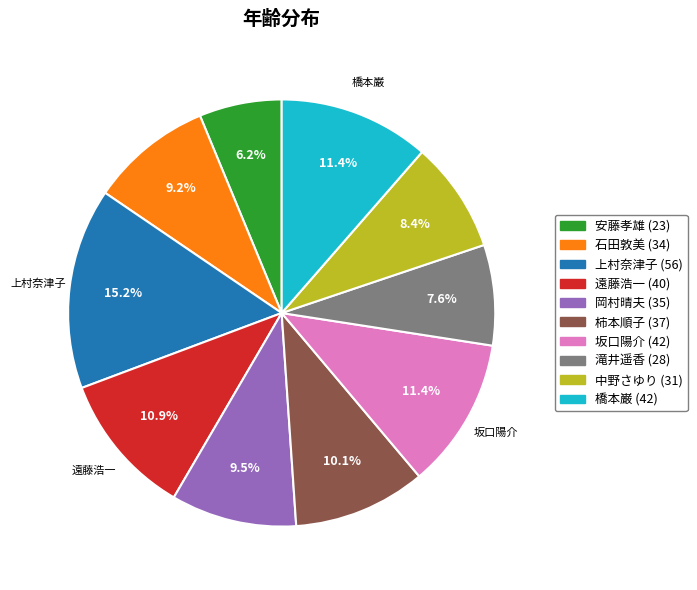

Is there any slice that represents more than half of the pie?

No